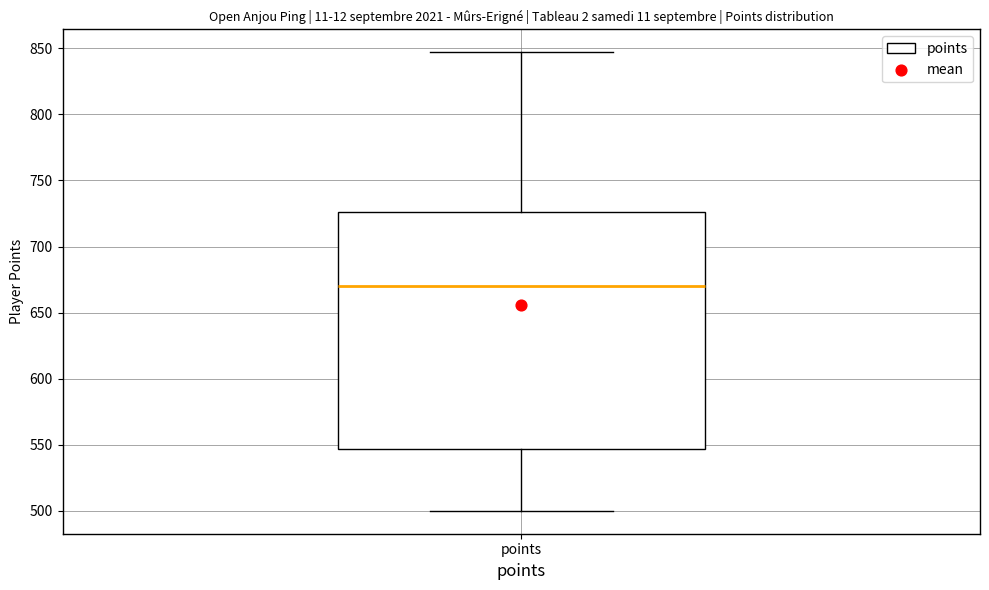

Read this box plot against the y-axis: the position of the median line, the range covered by the box, and the ends of both whiskers. The values are not printed on the chart, so give them approximately, as read against the axis.

median 670, box 545 to 725, whiskers 500 to 845